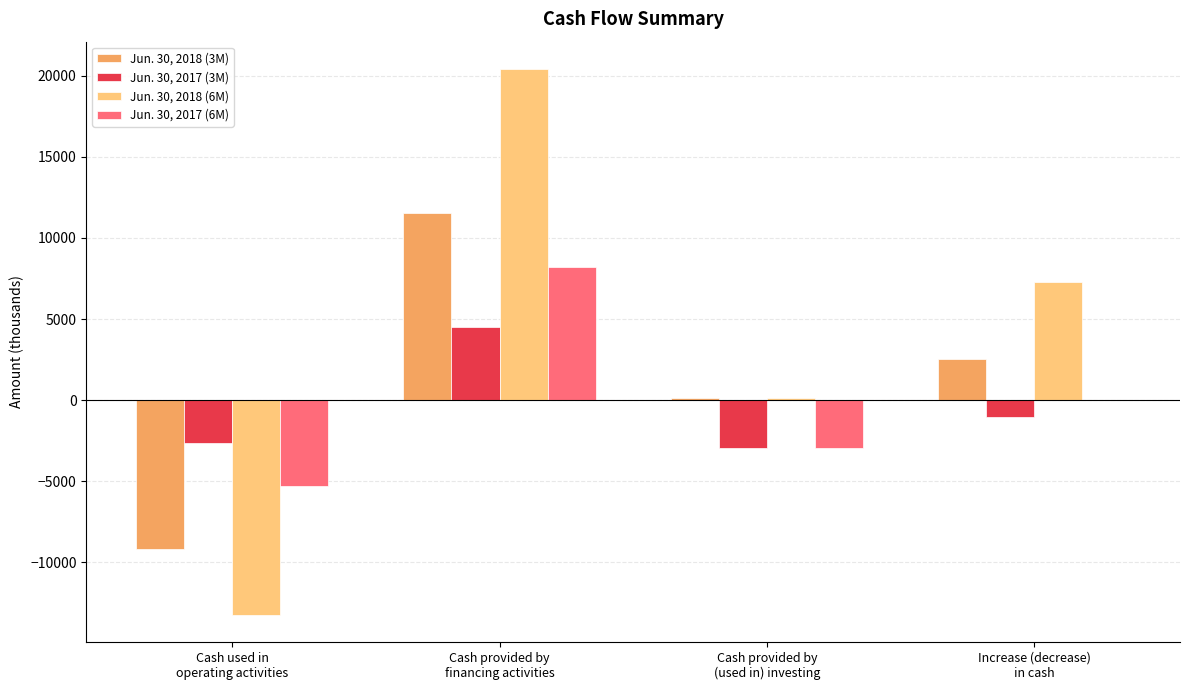

What is the maximum value for Jun. 30, 2018 (3M)?

11569